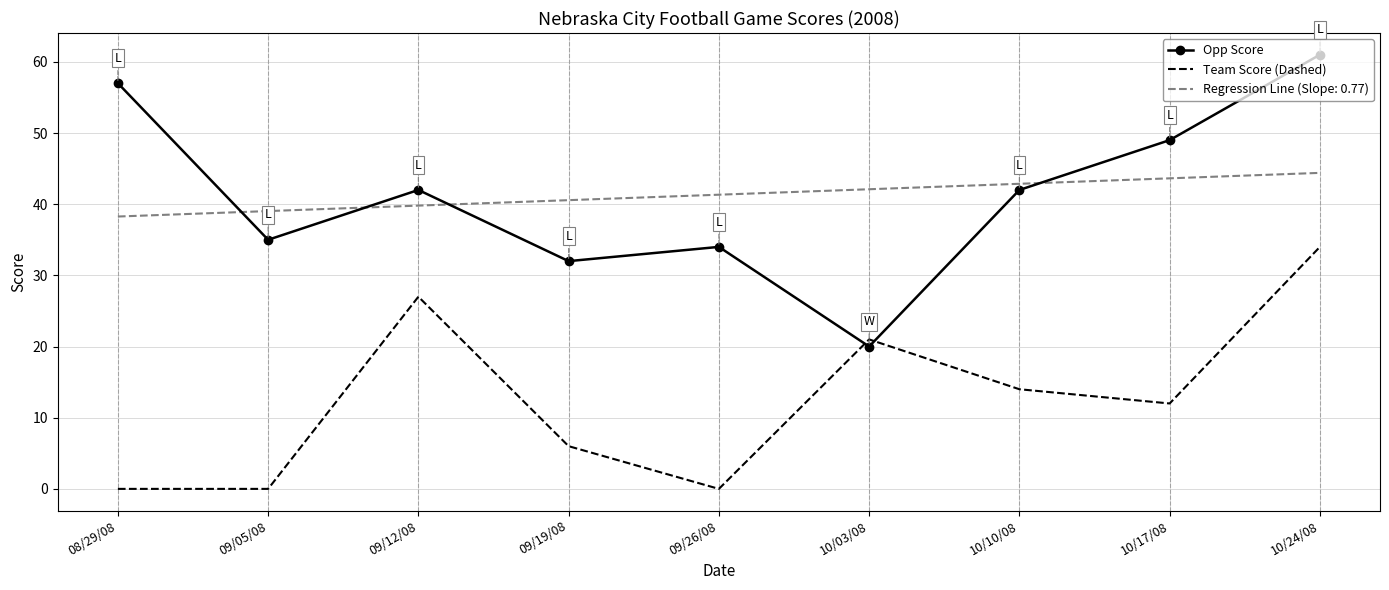

At which label does Opp Score reach its peak?

10/24/08